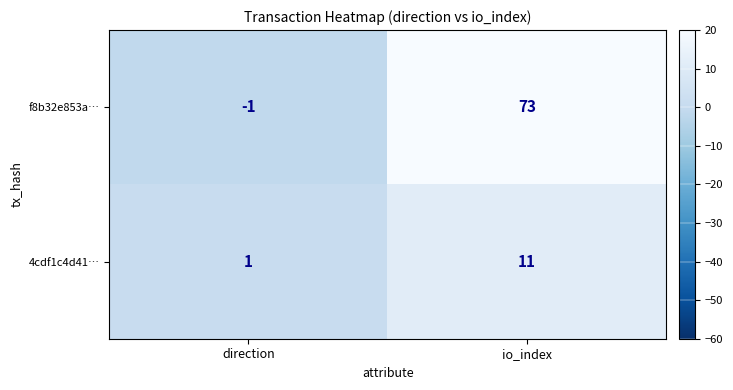

How many data points in 4cdf1c4d41… are less than 11?

1